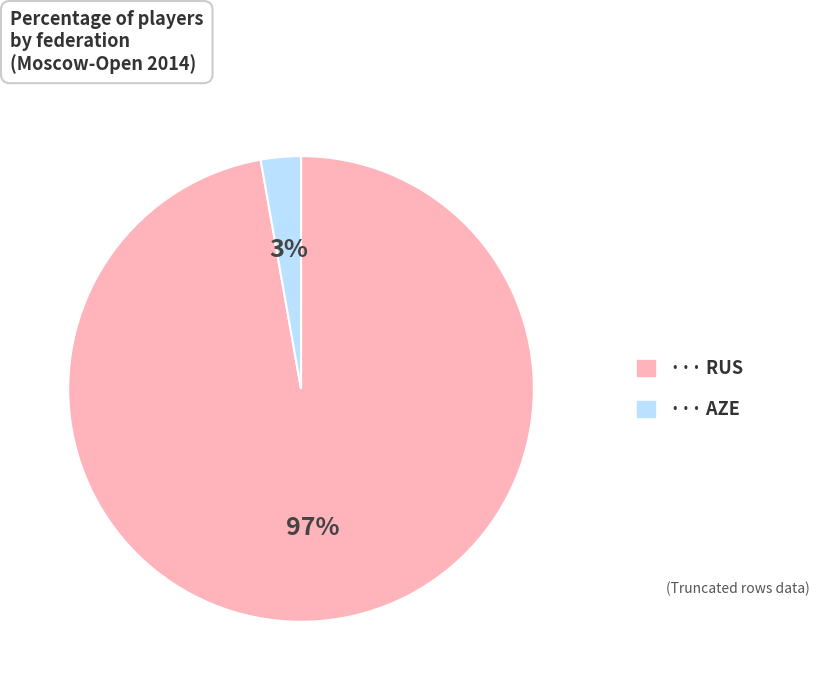

Count the number of slices in the pie.

2